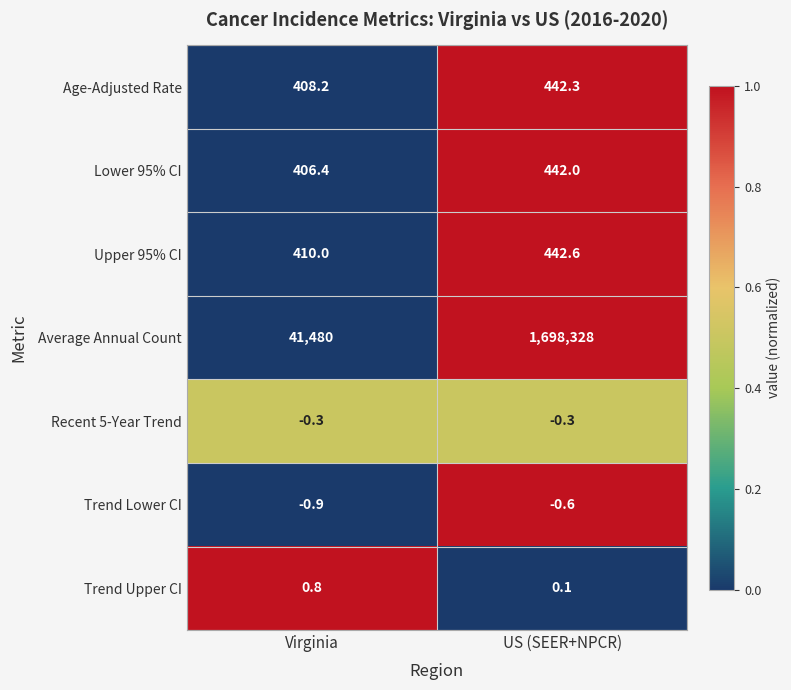

How many distinct data groups are displayed?

7